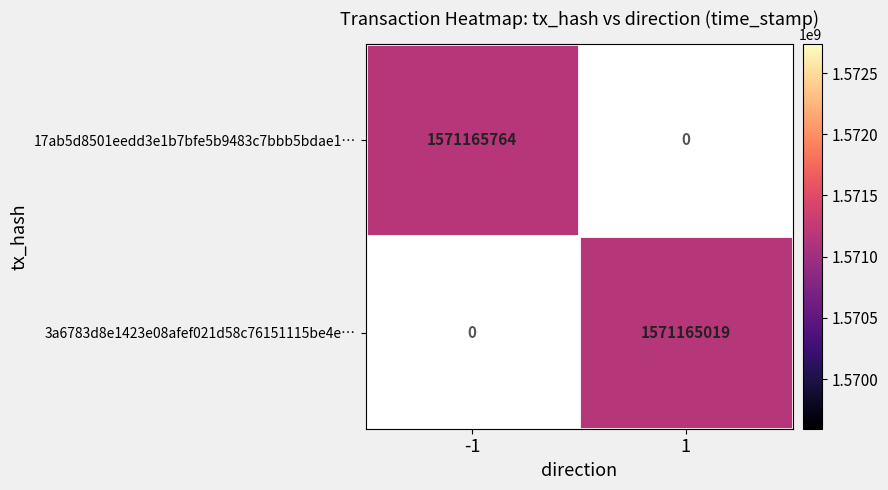

What is the total value across all series at 1?

1571165019